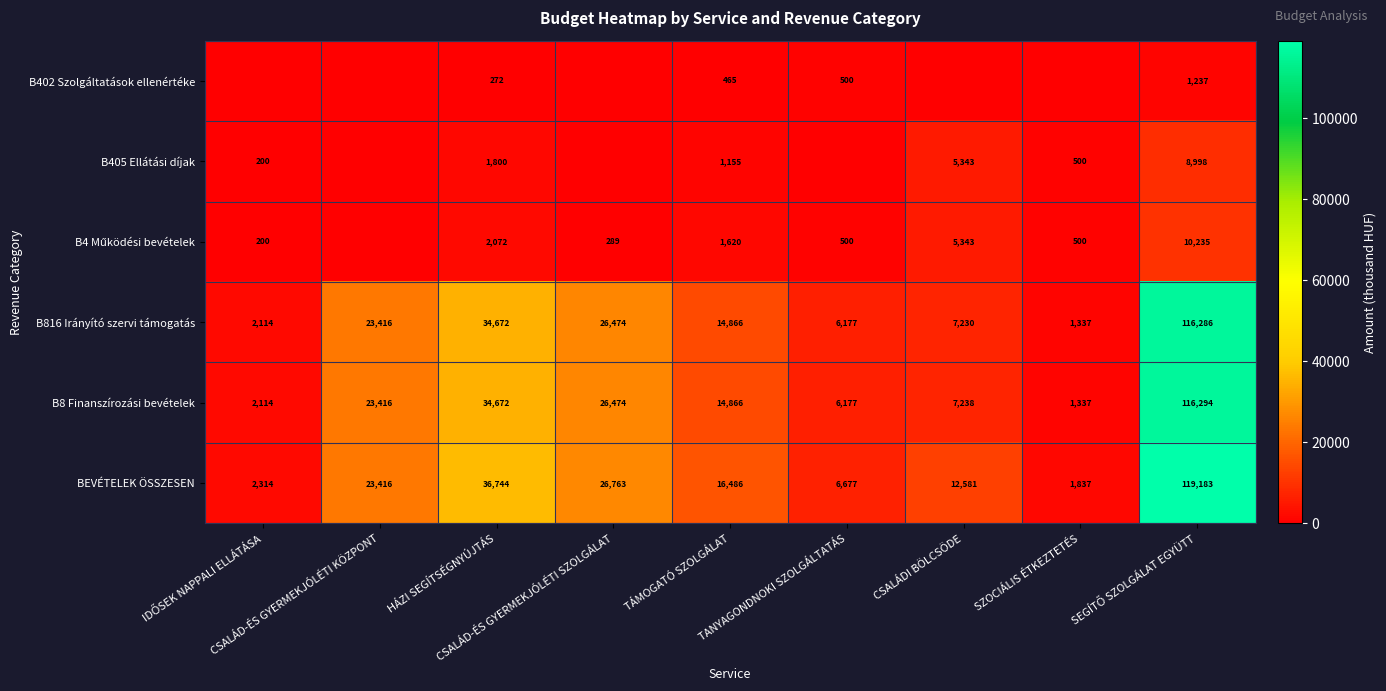

Which has a higher value, CSALÁDI BÖLCSÖDE or IDŐSEK NAPPALI ELLÁTÁSA?

CSALÁDI BÖLCSÖDE